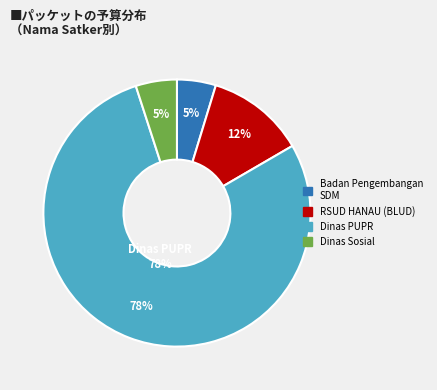

Is 22 the majority of the pie?

No